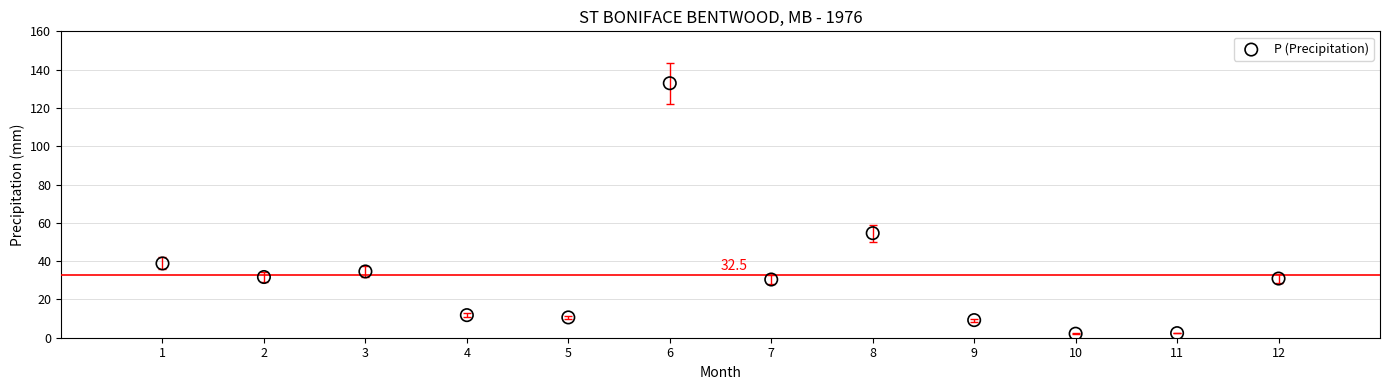

What is the average X value?

6.5